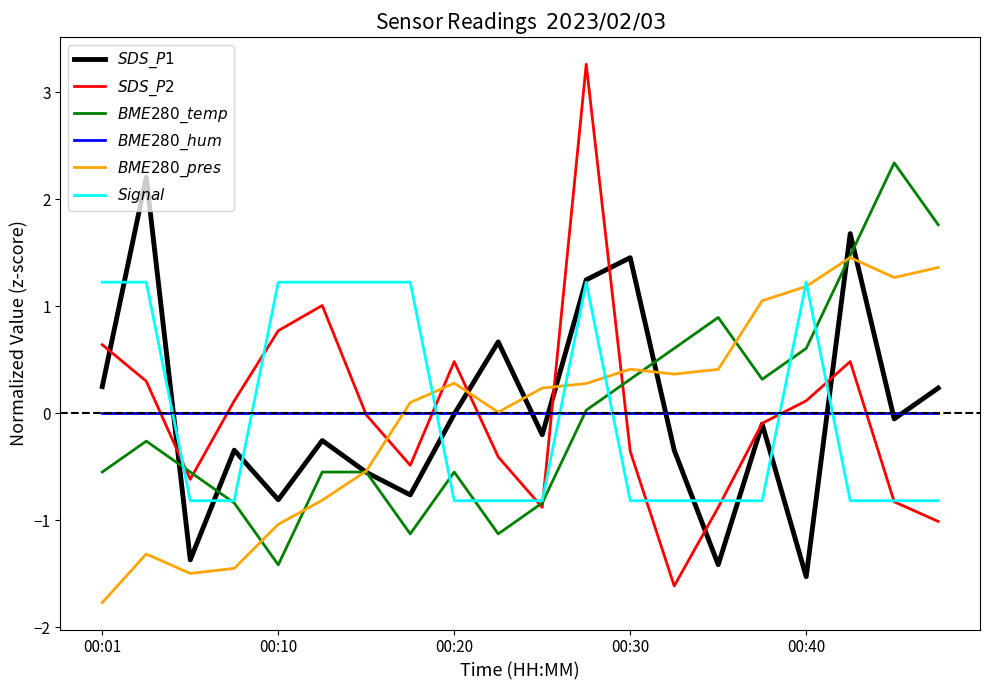

What is the maximum value shown in the chart?

3.3